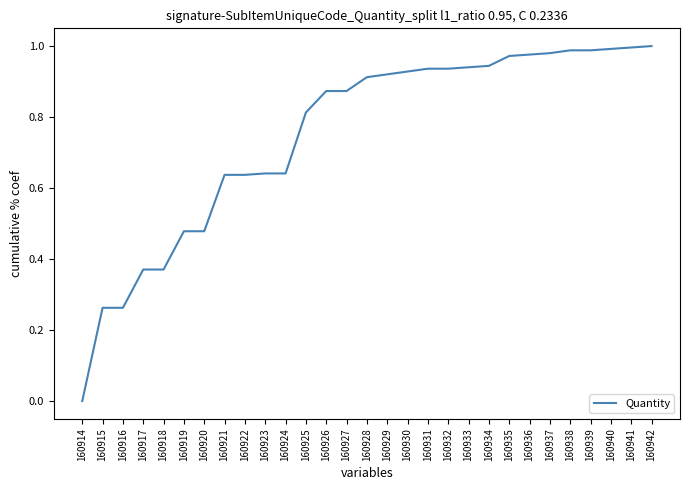

What is the difference between the maximum and second lowest values?

0.7